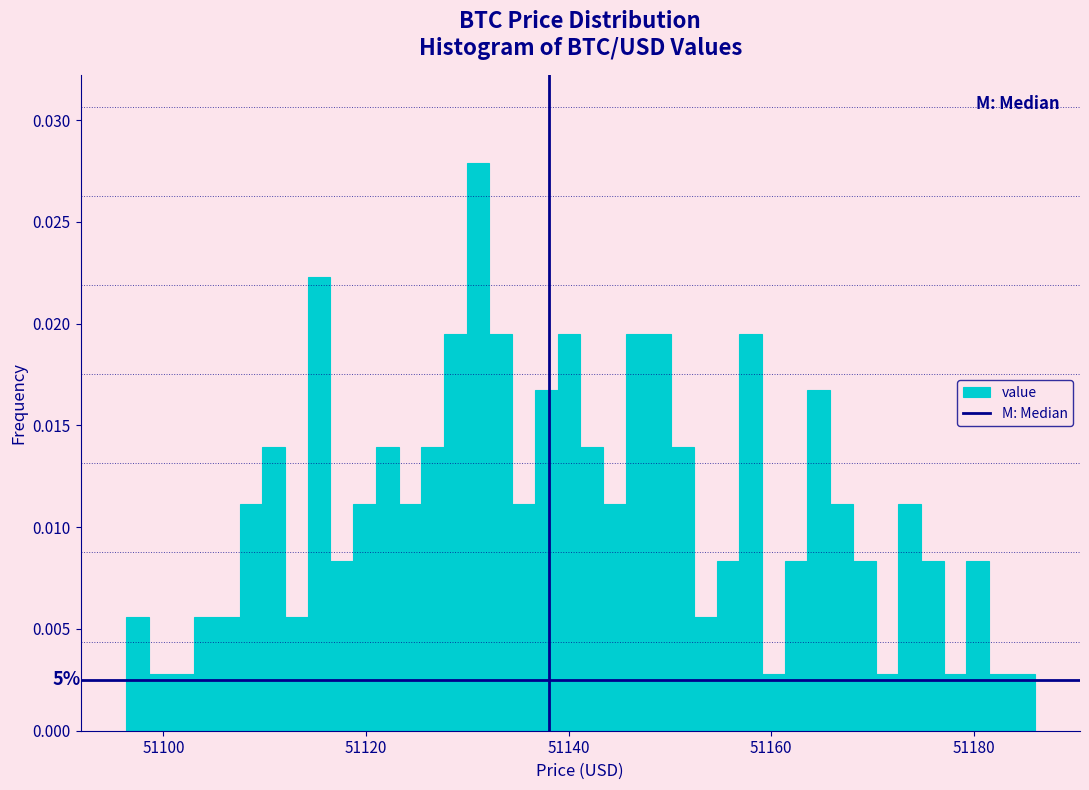

Around what value on the x-axis is the tallest bar? Give the approximate position of its centre, as read against the axis.

51132